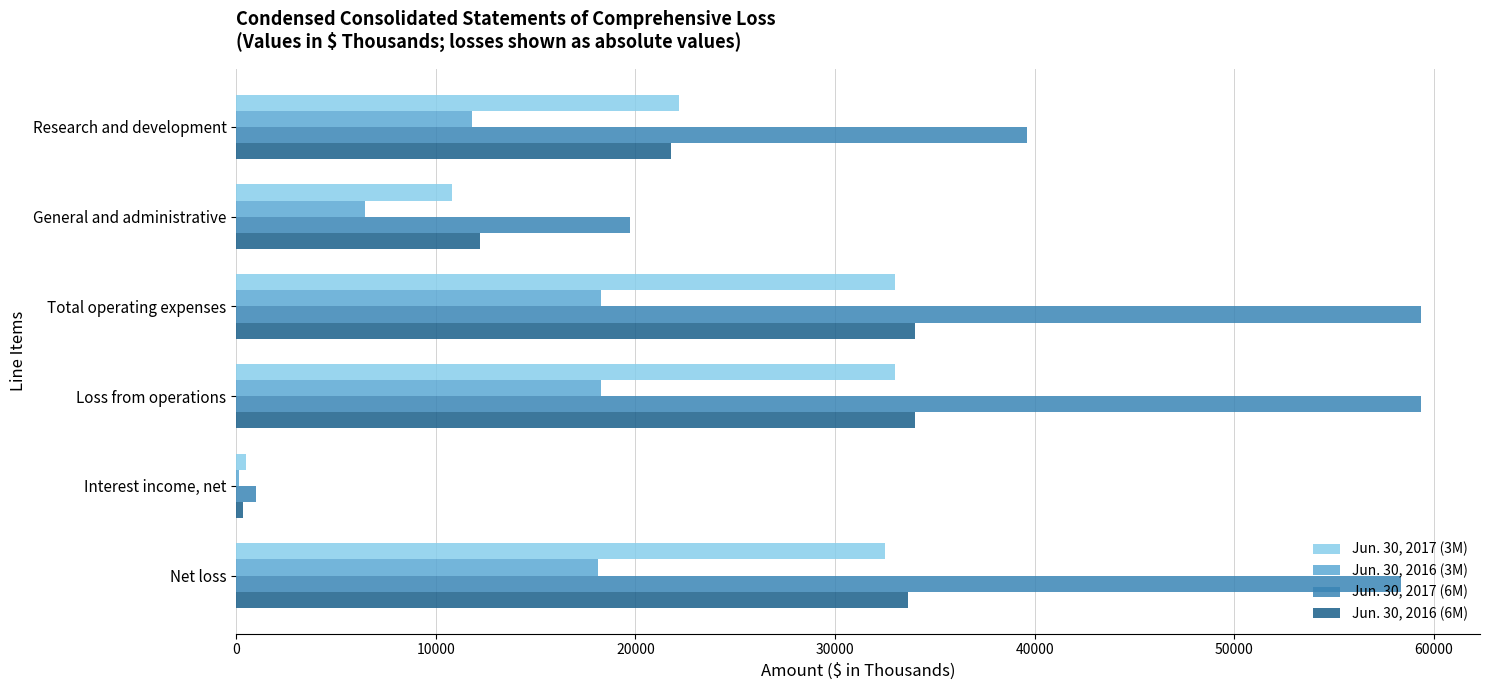

What are all the series names shown in the legend?

Jun. 30, 2017 (3M), Jun. 30, 2016 (3M), Jun. 30, 2017 (6M), Jun. 30, 2016 (6M)